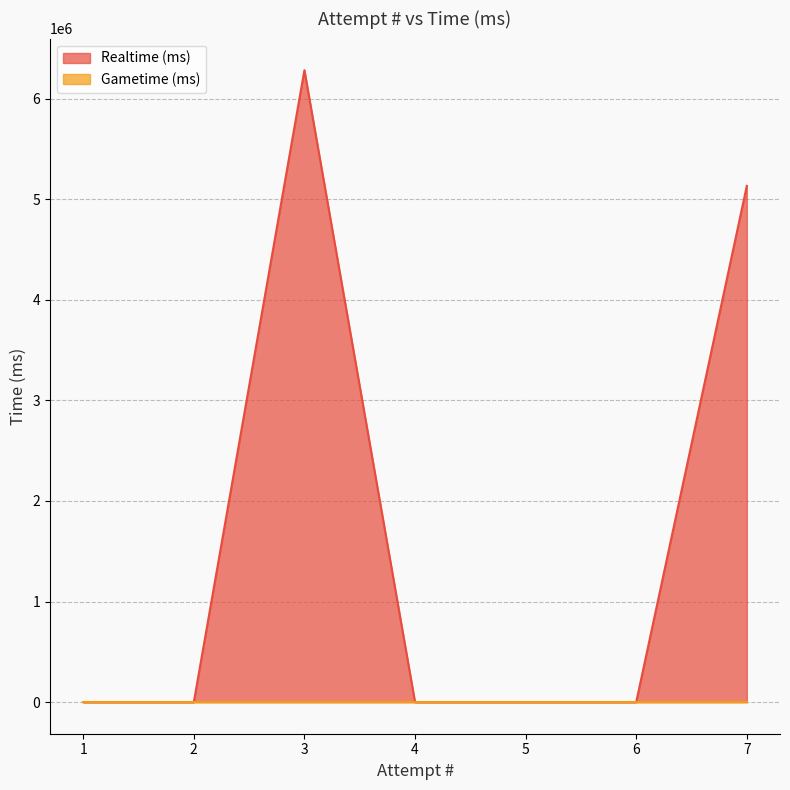

True or false: Realtime (ms) and Gametime (ms) intersect in this chart.

False